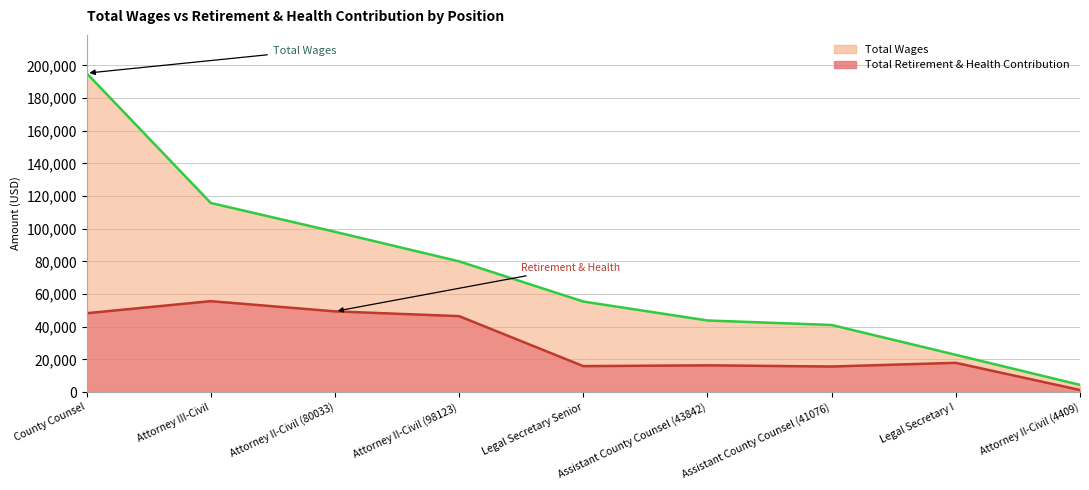

What is the average value of the Total Retirement & Health Contribution series?

29661